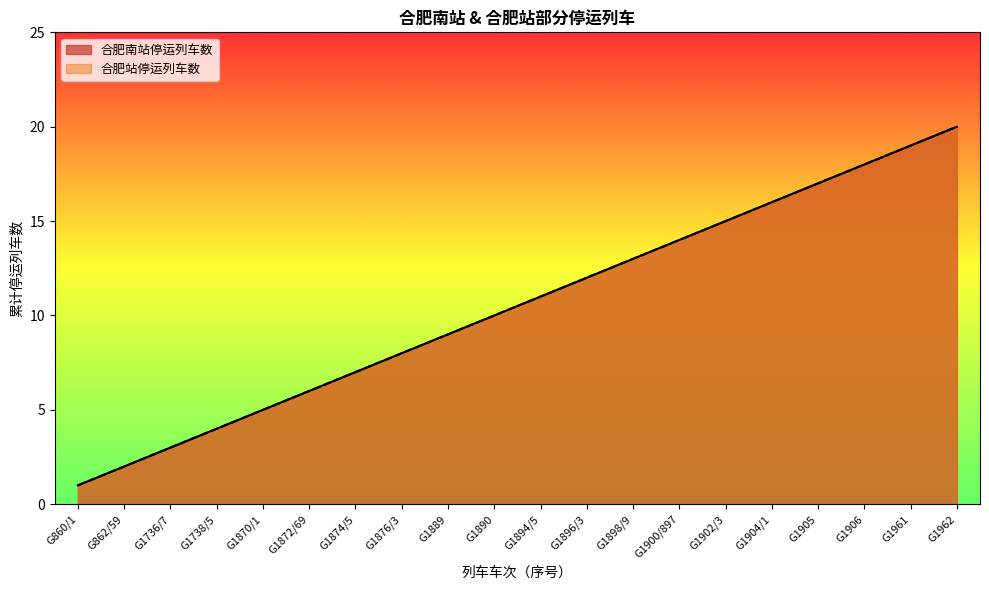

Rank the series by their maximum value, from lowest to highest.

合肥南站停运列车数, 合肥站停运列车数